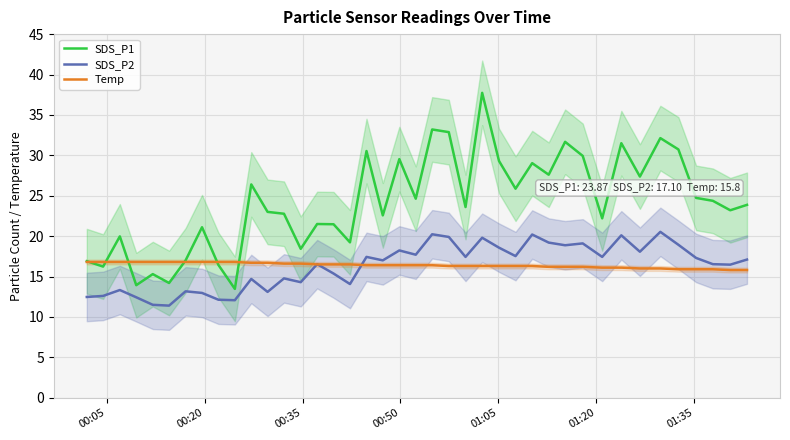

True or false: SDS_P2 and SDS_P1 cross at least once.

False